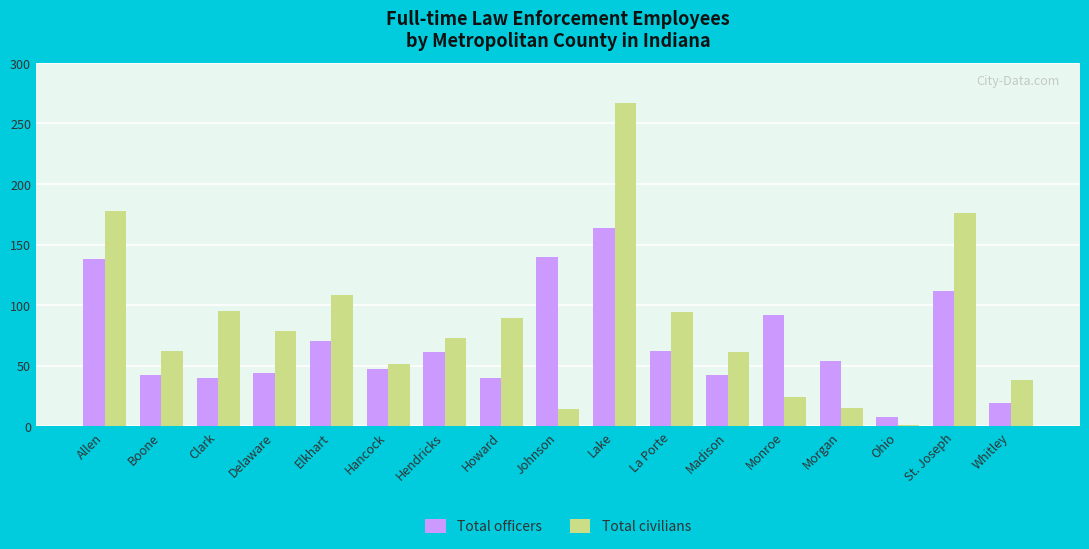

What position from the left is Delaware?

4